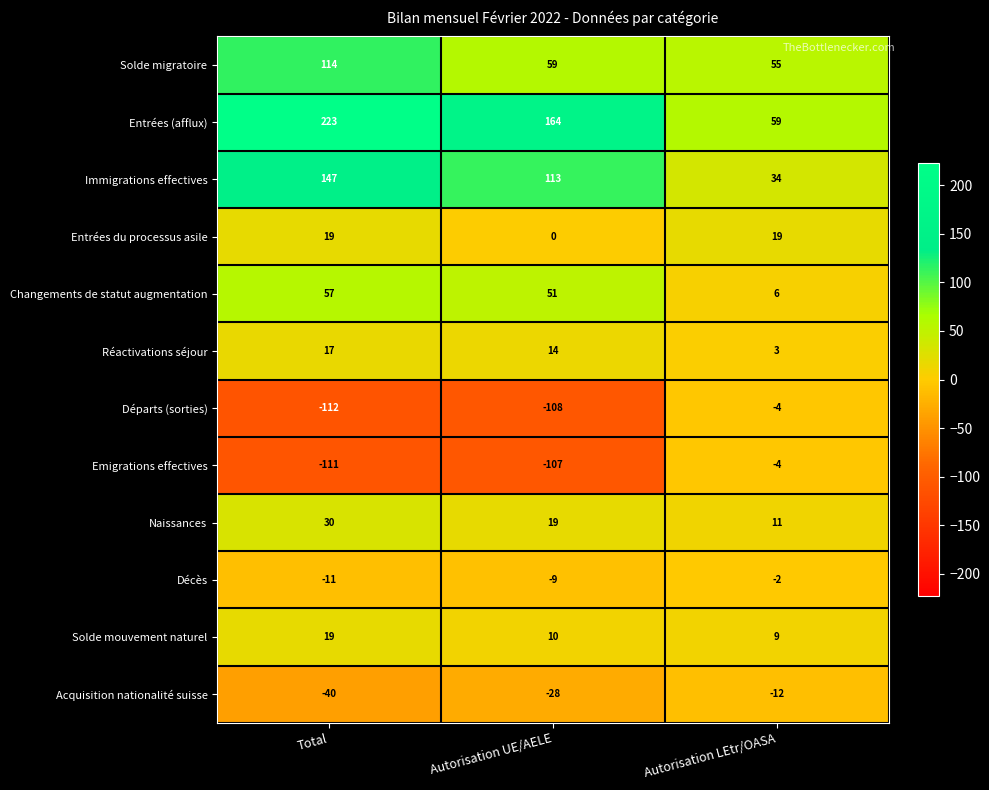

Between Autorisation UE/AELE and Autorisation LEtr/OASA, which series saw the biggest shift?

Entrées (afflux)